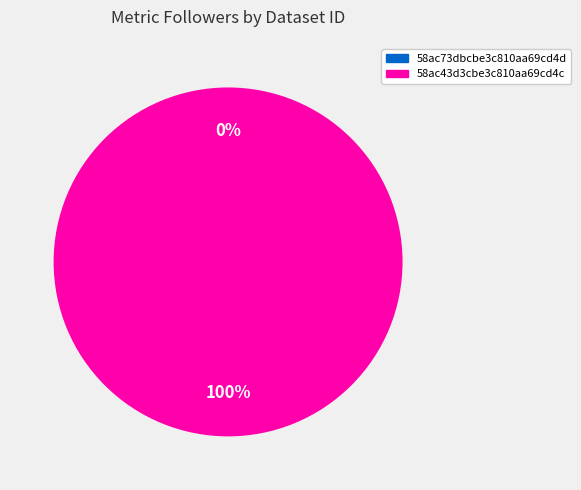

To the nearest percent, what is the average slice percentage?

50%